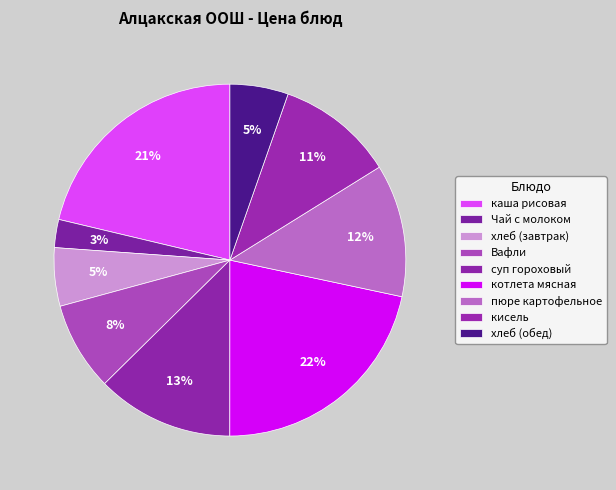

Rank the categories by value from lowest to highest.

Чай с молоком, хлеб (завтрак), хлеб (обед), Вафли, кисель, пюре картофельное, суп гороховый, каша рисовая, котлета мясная